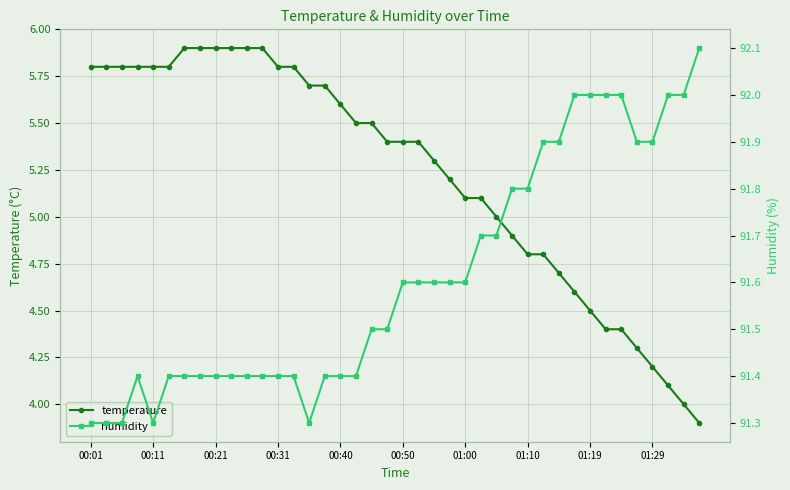

How many lines are shown in the chart?

2